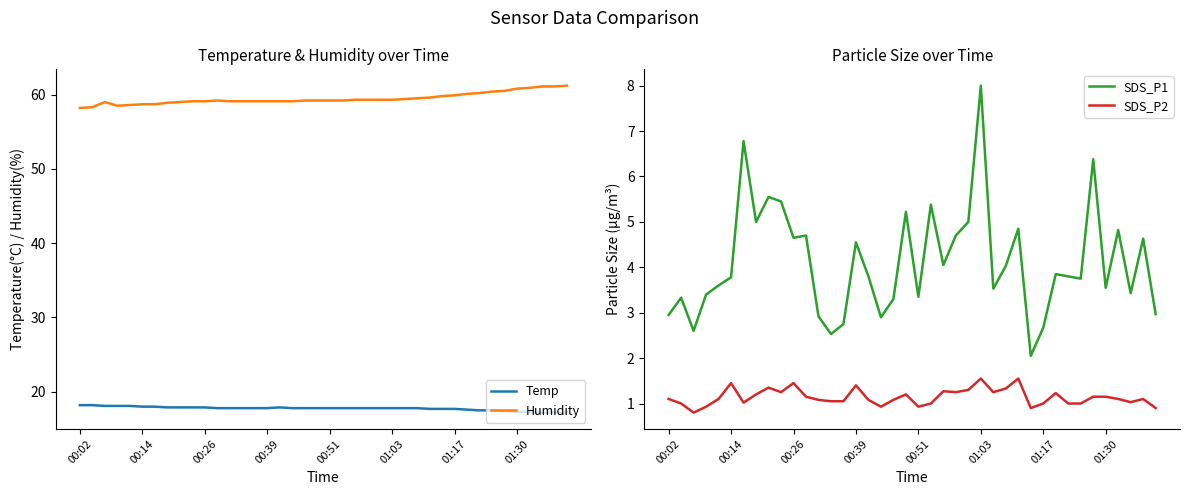

True or false: SDS_P1 has more than 2 points higher than both neighbors.

True